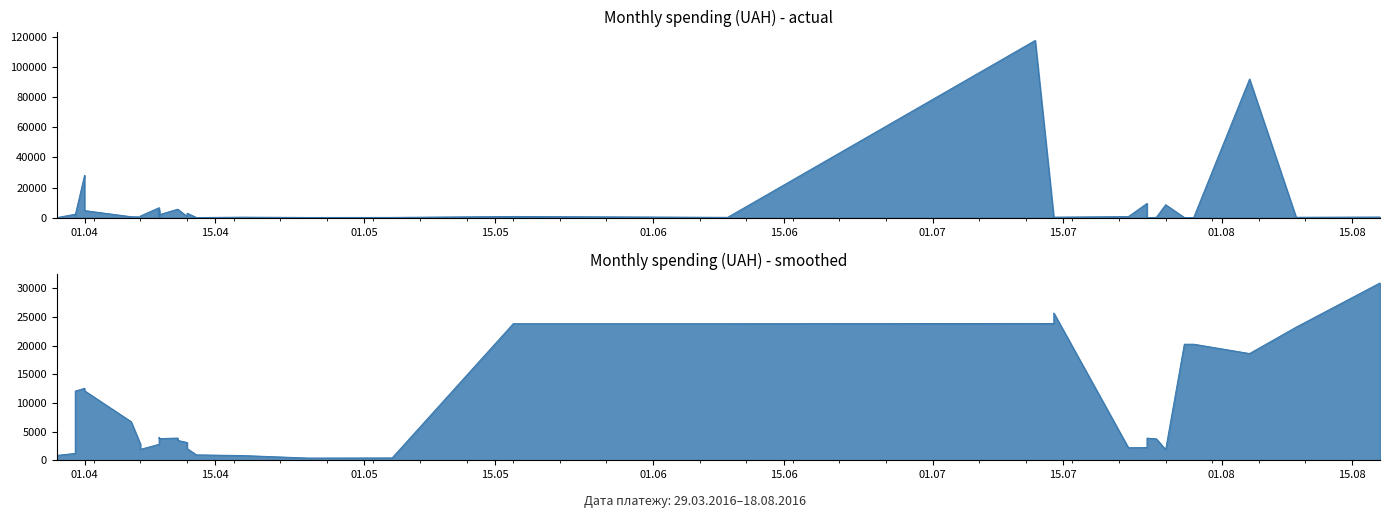

Which category has the highest value across all series?

12.07.2016